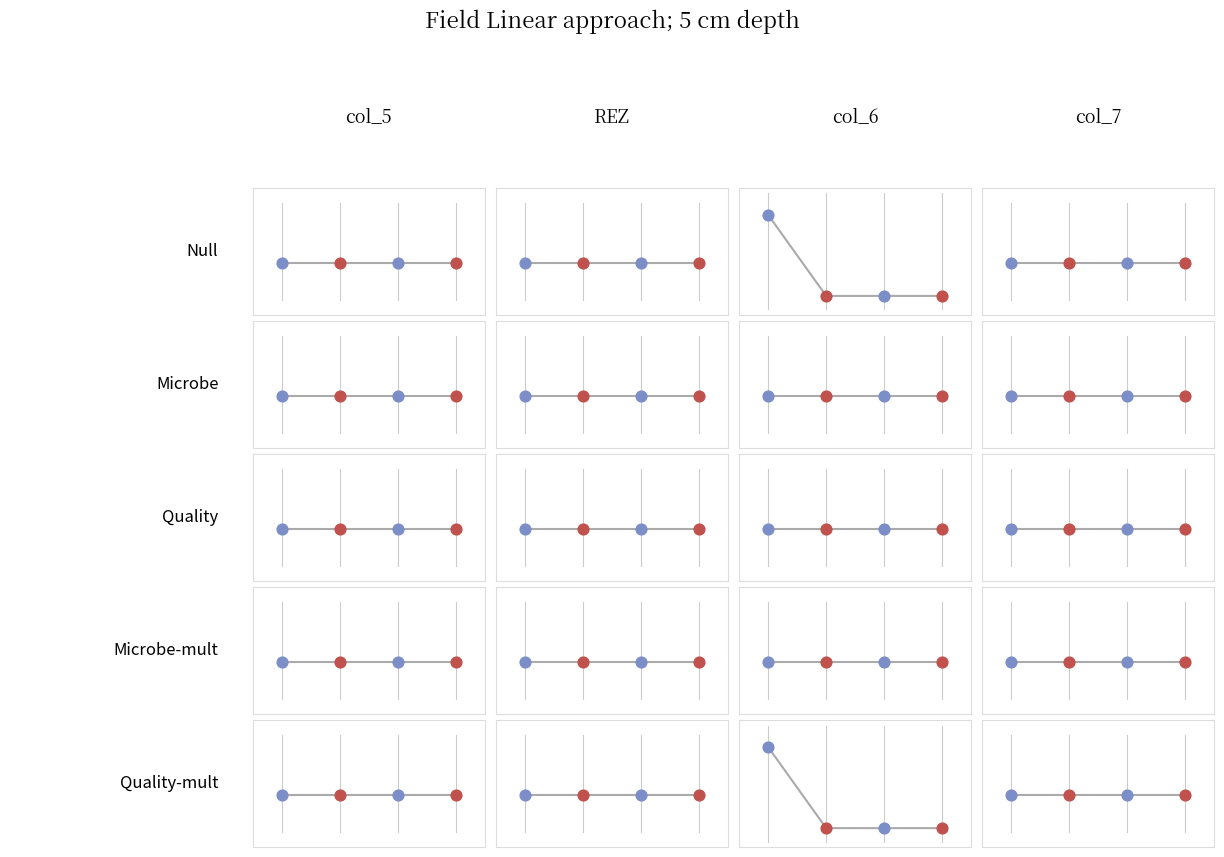

Which series has the largest Y range (max minus min)?

col_6